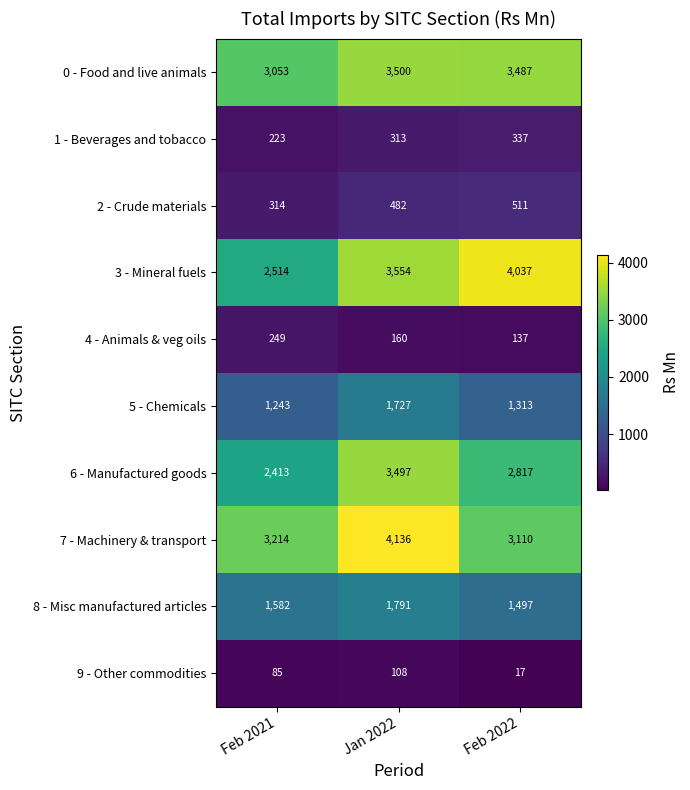

How many data points does each series have?

3